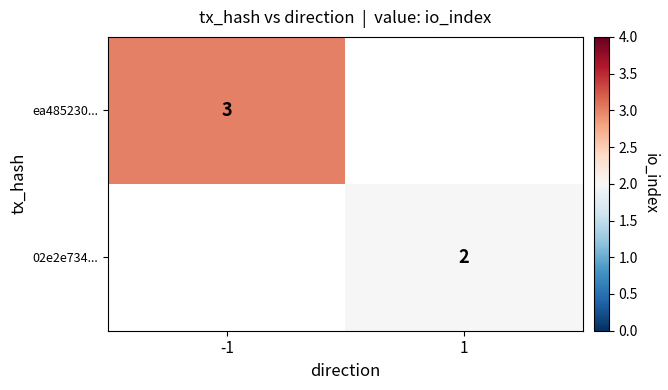

Is the value of 02e2e734... at 1 greater than the value of ea485230... at -1?

No